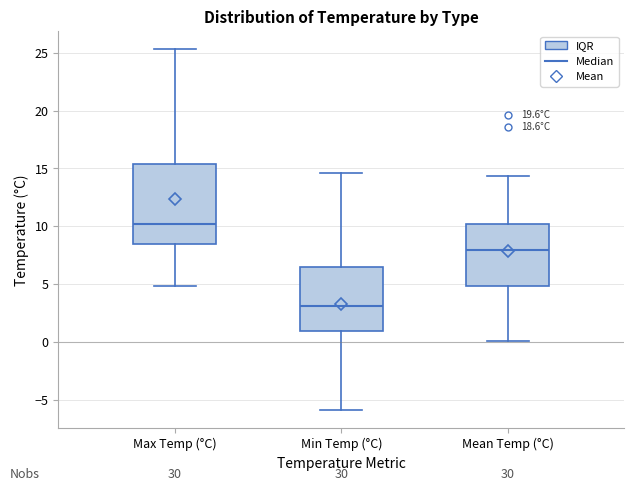

Comparing the boxes themselves (not the whiskers), which one is the tallest?

Max Temp (°C)